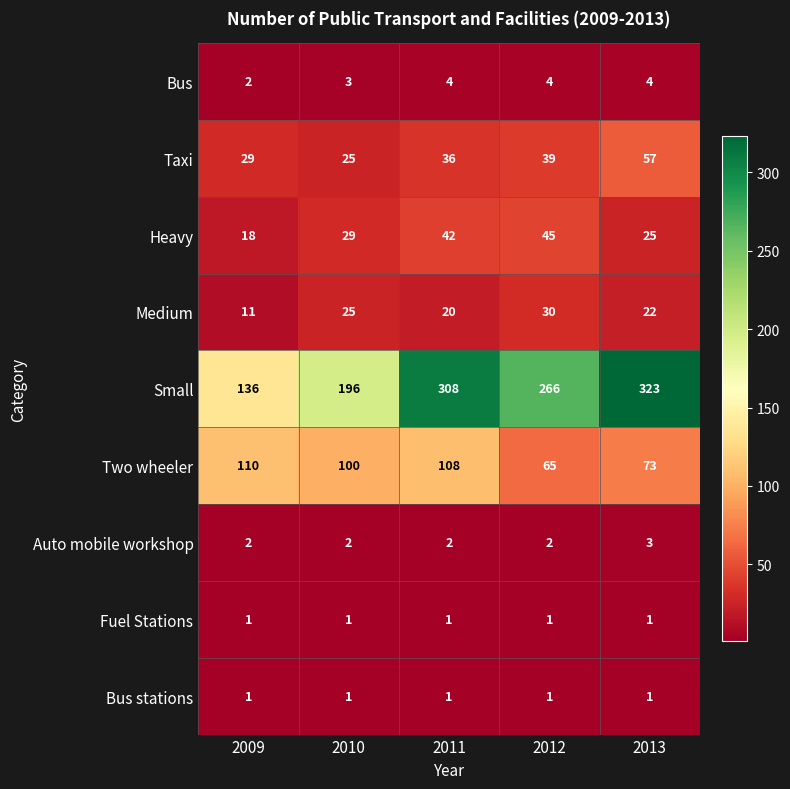

True or false: Taxi has a value of 20 at 2013.

False